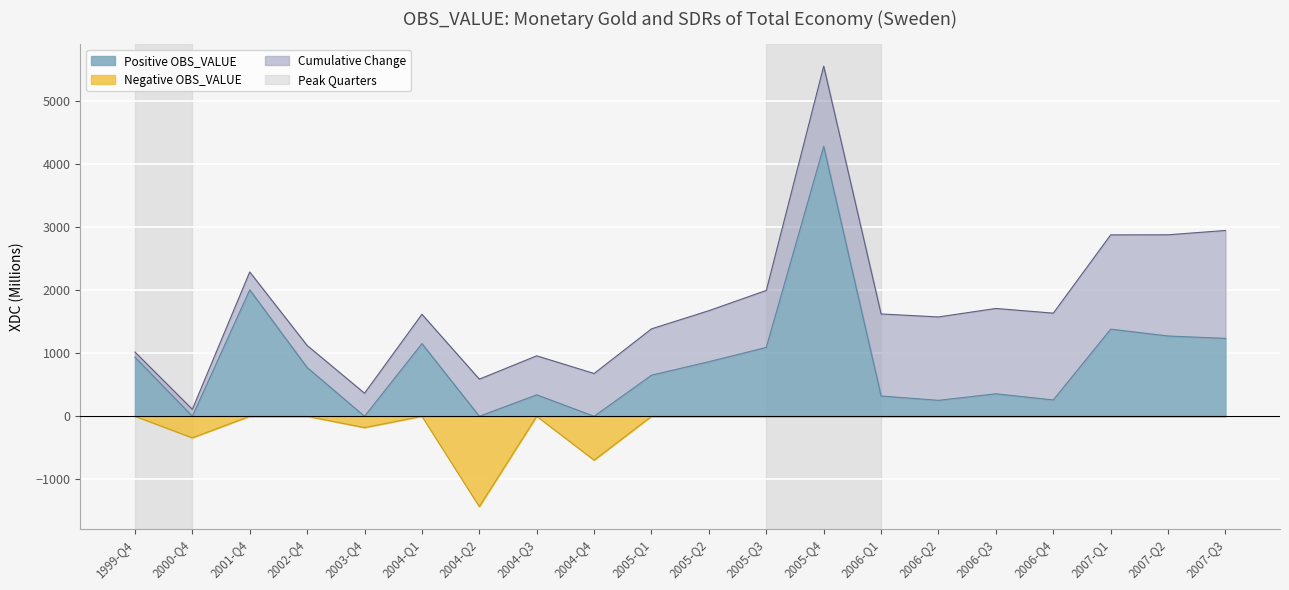

At how many categories does at least one series exceed -322?

20